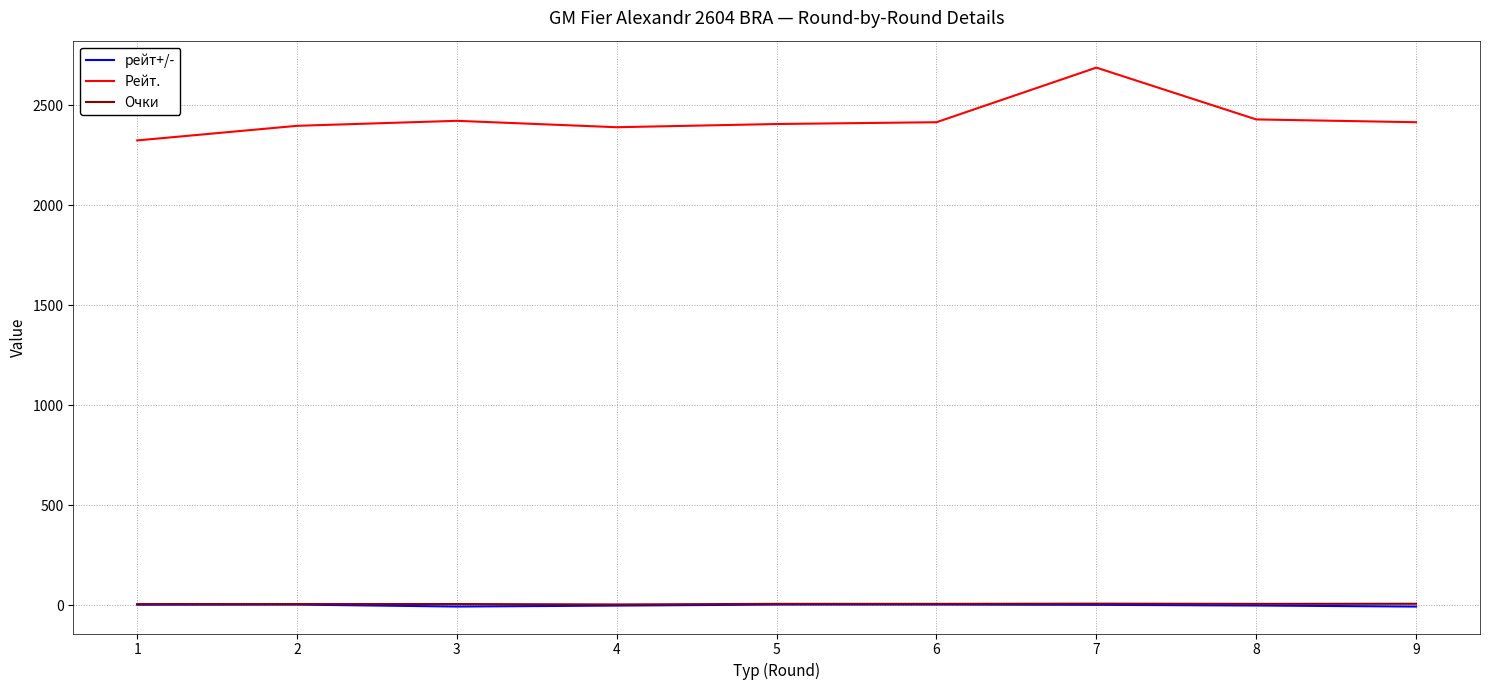

Read the Очки value at 9.

6.5